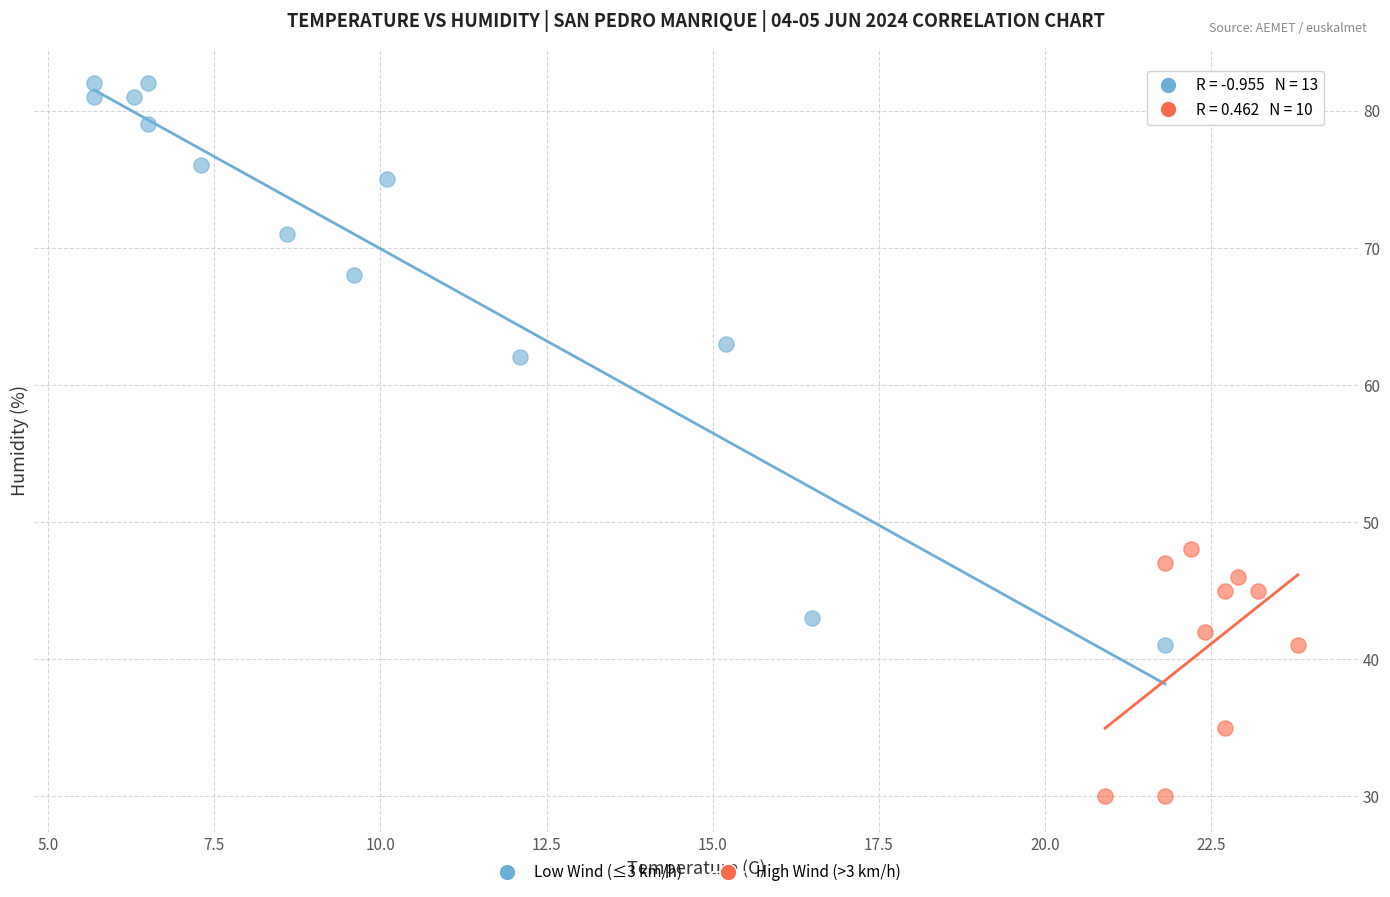

What are all the series names shown in the legend?

Low Wind (≤3 km/h), High Wind (>3 km/h)